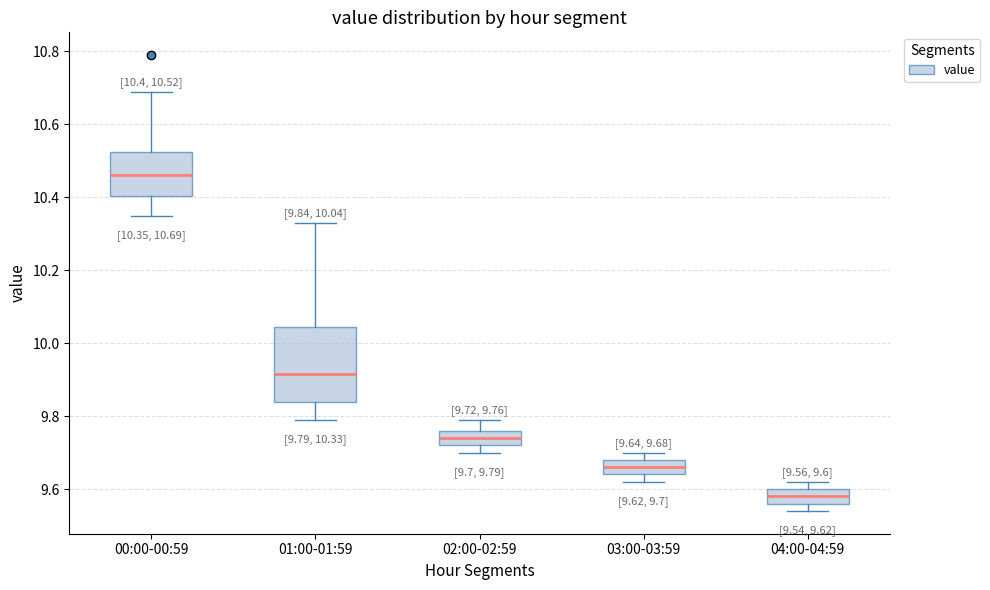

Which box's median line is the highest?

00:00-00:59